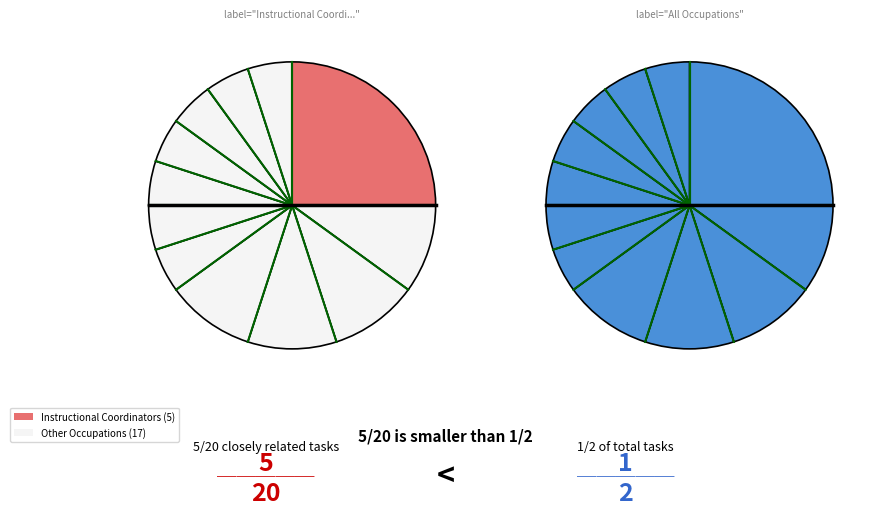

To the nearest percent, what is the combined percentage of Social Work Teachers, Postsecondary and Instructional Coordinators?

30%